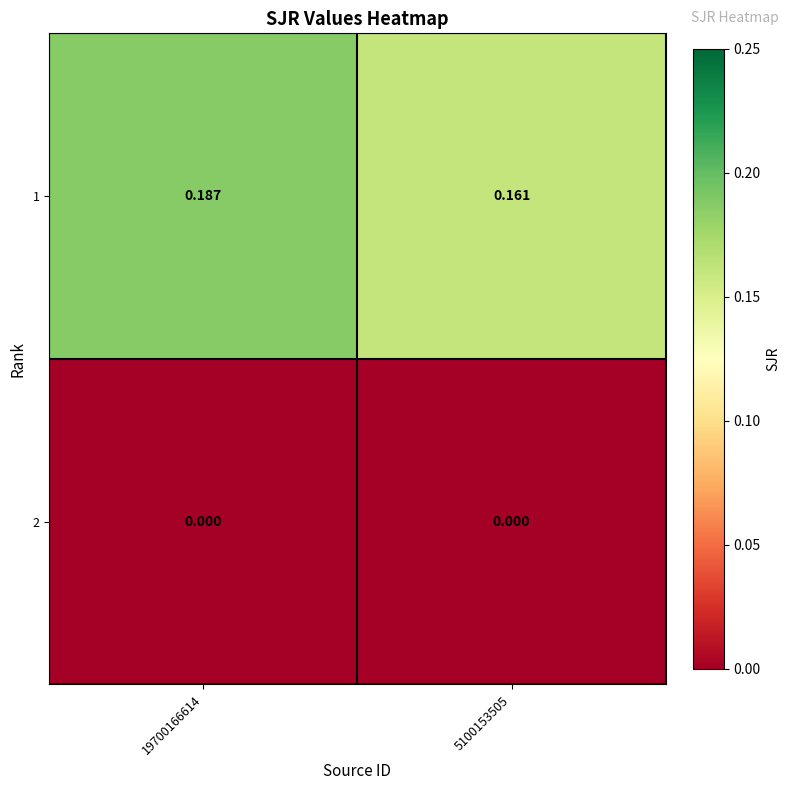

At which category is the sum across all series the highest?

19700166614